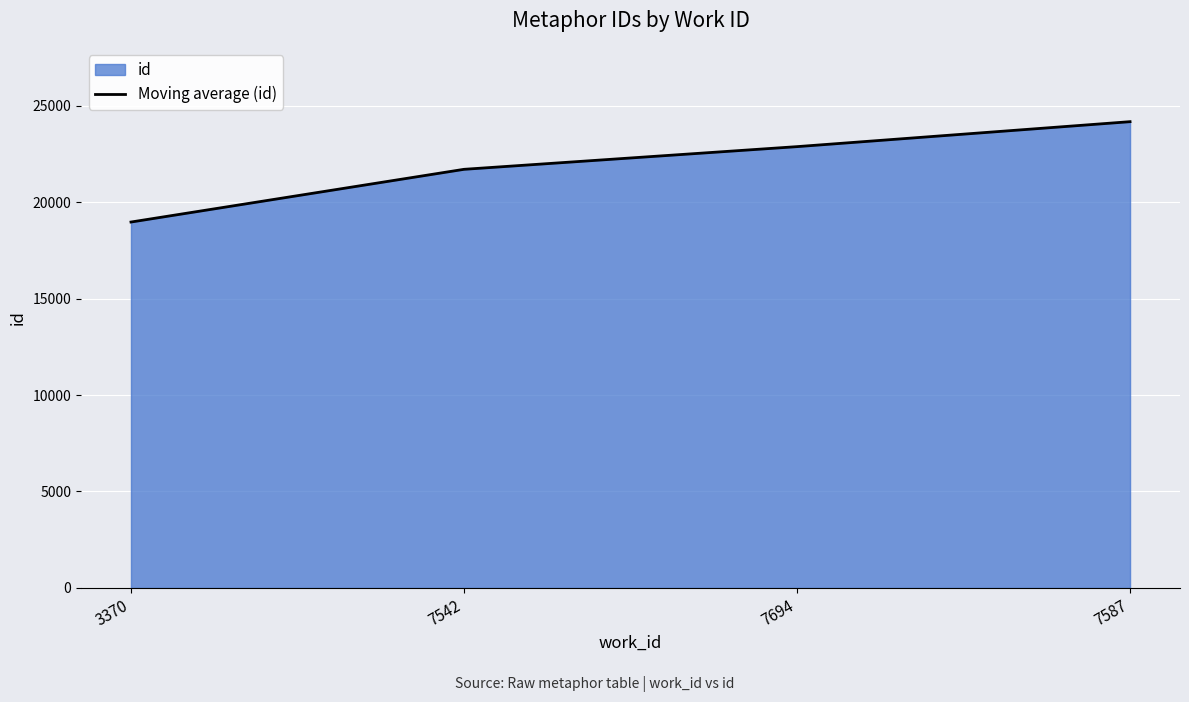

Approximately how many times larger is the value at 7542 compared to 7587?

0.9